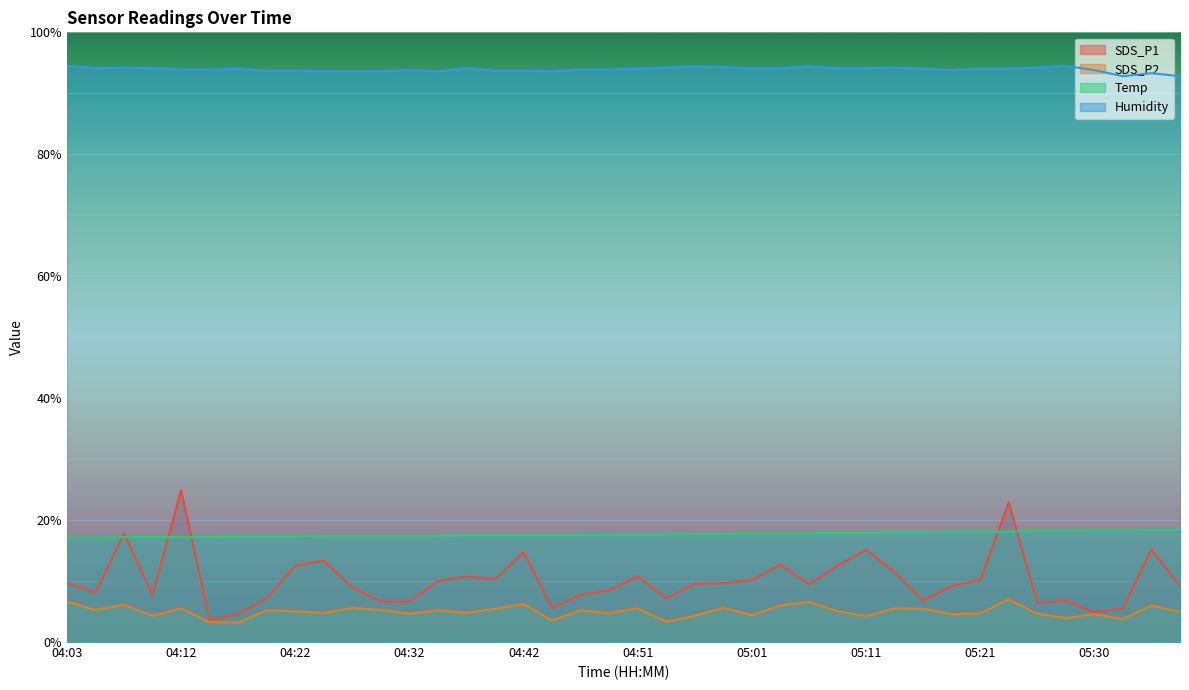

Reading right to left, extract all data points from this chart.

SDS_P1: 9.2	15.2	5.5	4.9	6.8	6.4	22.9	10.2	9.1	6.8	11.4	15.1	12.5	9.5	12.7	10.1	9.6	9.5	7.1	10.8	8.5	7.7	5.6	14.7	10.2	10.7	10.0	6.6	6.6	8.9	13.3	12.5	7.1	4.6	3.5	24.9	7.7	17.8	8.1	9.7
SDS_P2: 4.9	6.0	3.7	4.6	3.9	4.6	7.0	4.7	4.6	5.4	5.5	4.2	5.0	6.6	6.0	4.4	5.6	4.3	3.3	5.5	4.7	5.2	3.5	6.2	5.4	4.8	5.2	4.6	5.2	5.6	4.8	5.0	5.2	3.2	3.2	5.5	4.3	6.1	5.3	6.6
Temp: 18.4	18.4	18.3	18.3	18.2	18.2	18.1	18.1	18.1	18.0	18.0	17.9	17.9	17.8	17.8	17.8	17.7	17.7	17.6	17.6	17.6	17.5	17.5	17.5	17.5	17.5	17.4	17.4	17.4	17.4	17.4	17.3	17.3	17.3	17.2	17.2	17.2	17.2	17.1	17.1
Humidity: 92.8	93.3	92.8	93.8	94.5	94.2	94.0	94.0	93.8	94.0	94.2	94.1	94.1	94.4	94.1	94.0	94.3	94.4	94.2	94.0	93.9	93.9	93.6	93.7	93.7	94.1	93.6	93.8	93.6	93.6	93.6	93.7	93.7	94.0	93.9	93.9	94.1	94.2	94.1	94.5